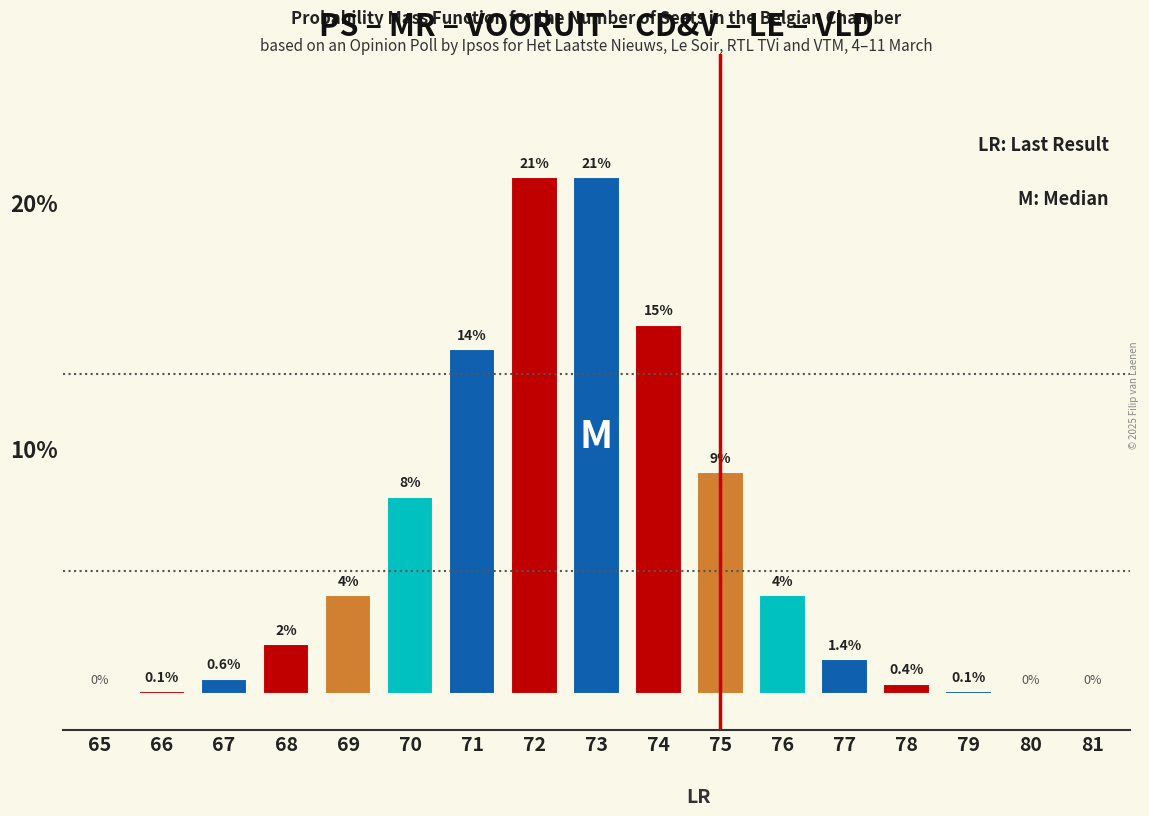

Reading left to right, extract all data points from this chart.

65=0.0	66=0.1	67=0.6	68=2.0	69=4.0	70=8.0	71=14.0	72=21.0	73=21.0	74=15.0	75=9.0	76=4.0	77=1.4	78=0.4	79=0.1	80=0.0	81=0.0